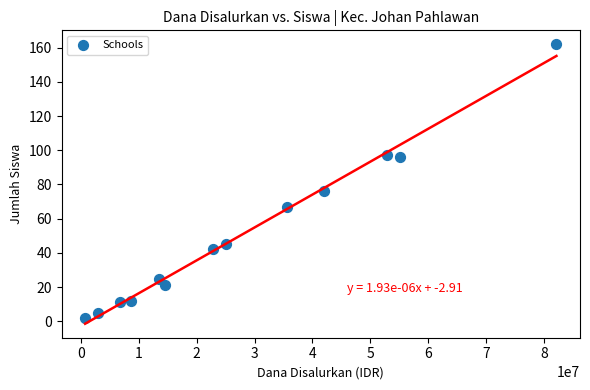

What Y value in the scatter plot is closest to 82?

76